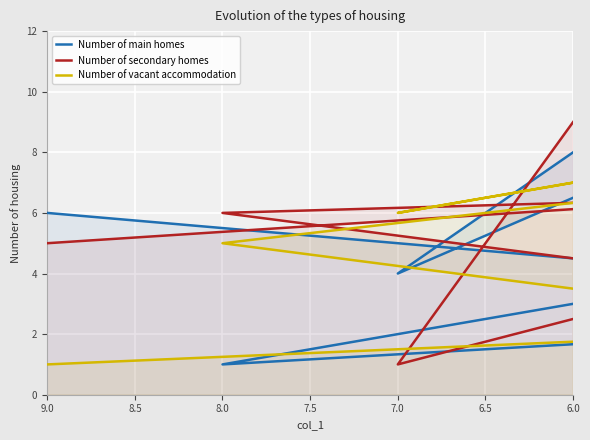

The Number of vacant accommodation series shows 6 at 7. True or false?

True